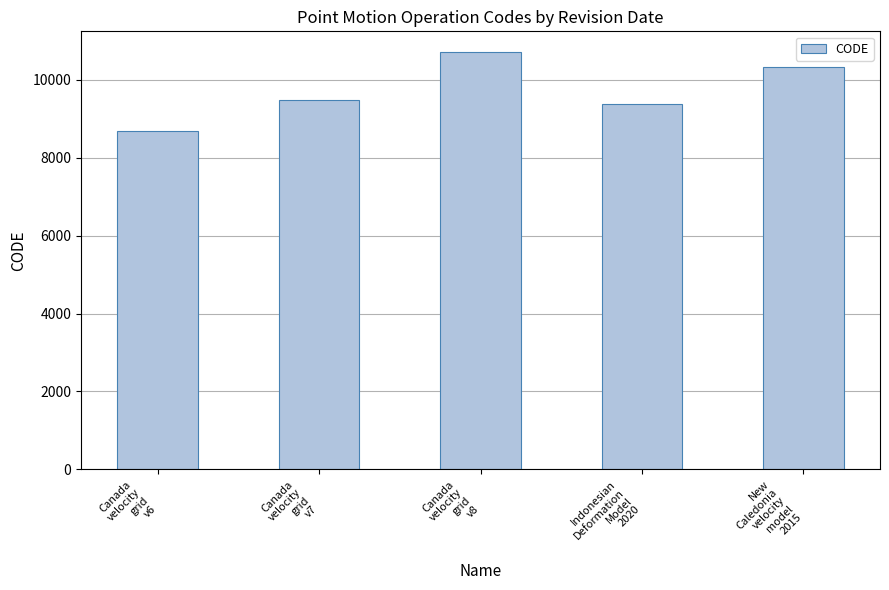

What is the minimum value shown in the chart?

8676